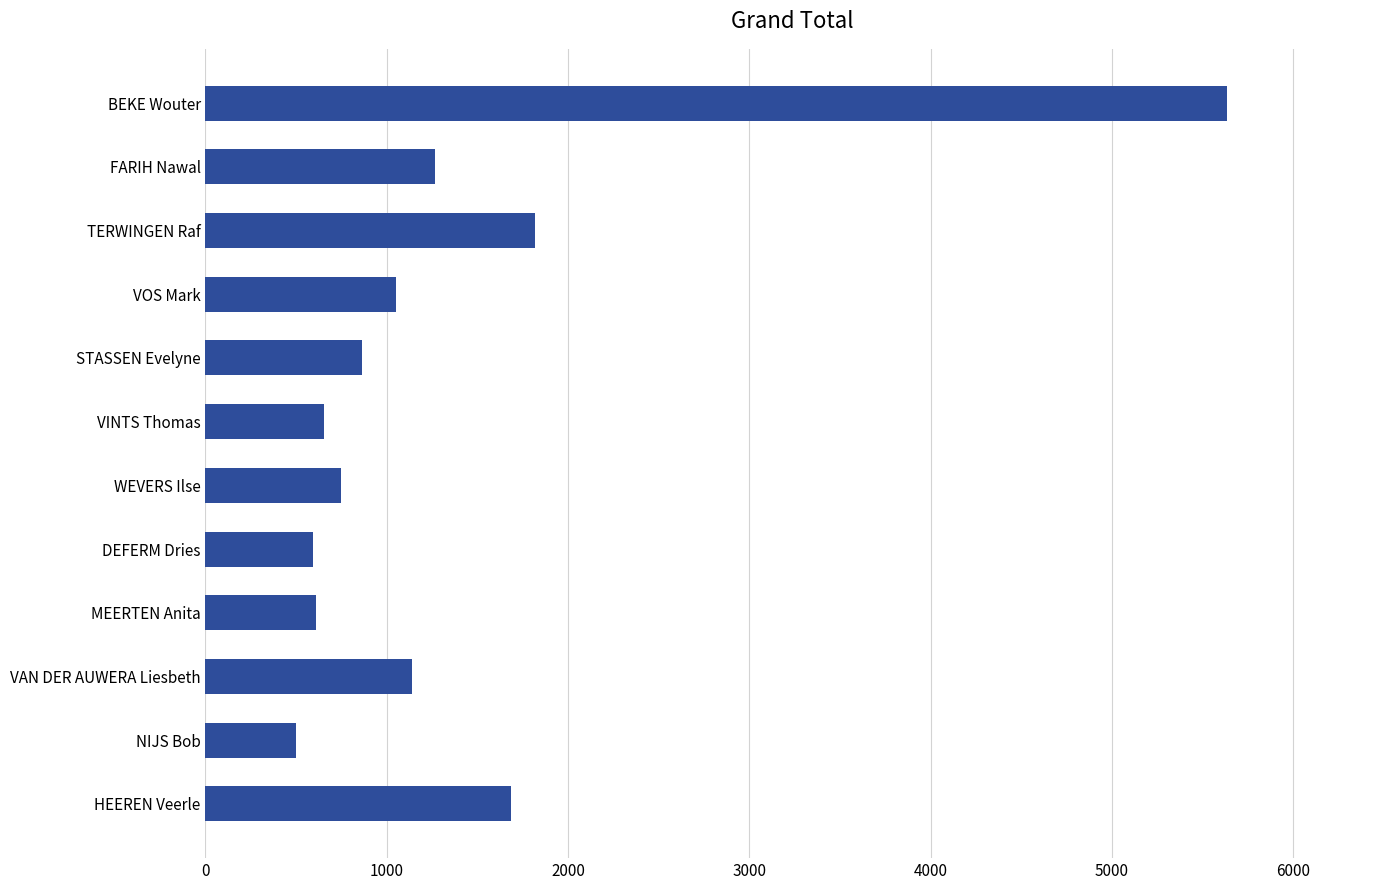

At which category does the chart reach its minimum across all series?

NIJS Bob